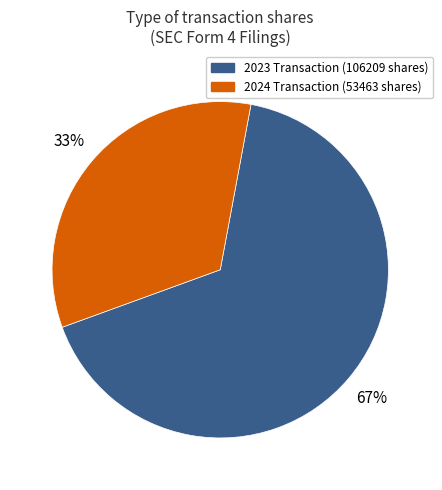

Combined, do 2023 Transaction (106209 shares) and 2024 Transaction (53463 shares) account for over 50%?

Yes